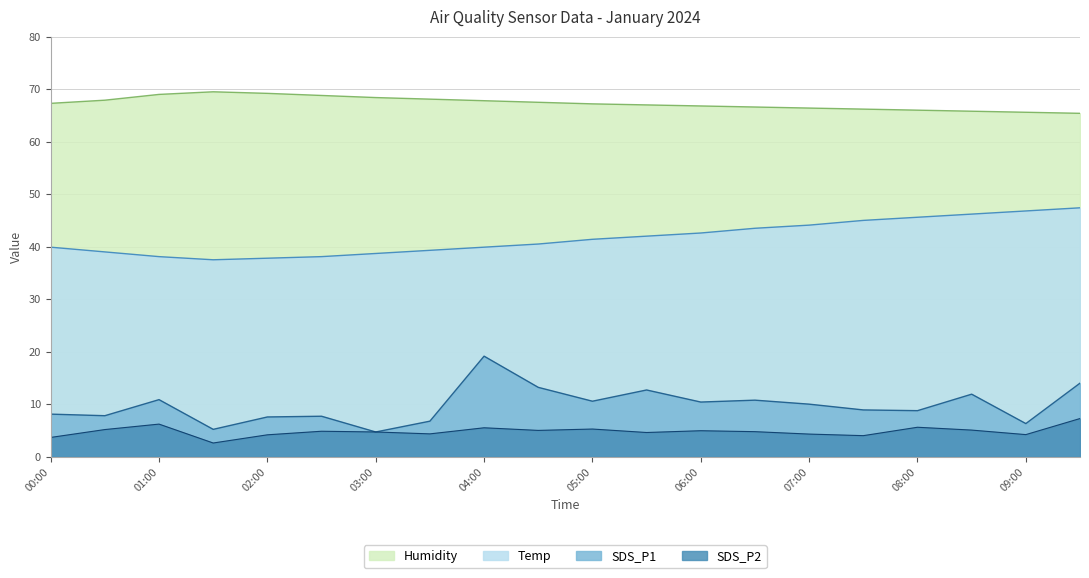

At which label does SDS_P2 reach its minimum?

01:30